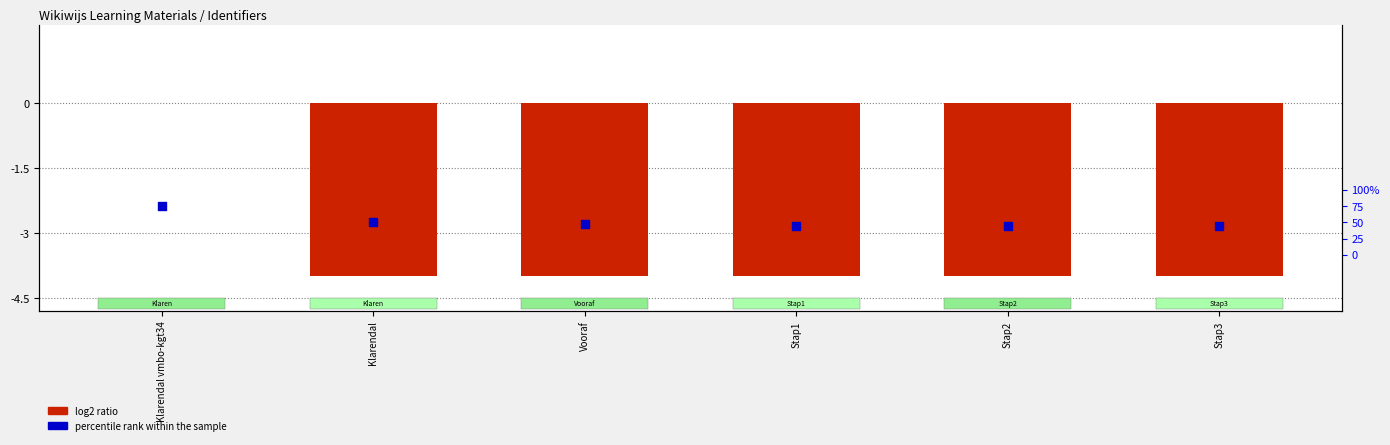

Which series has the largest total across all categories?

percentile rank within the sample